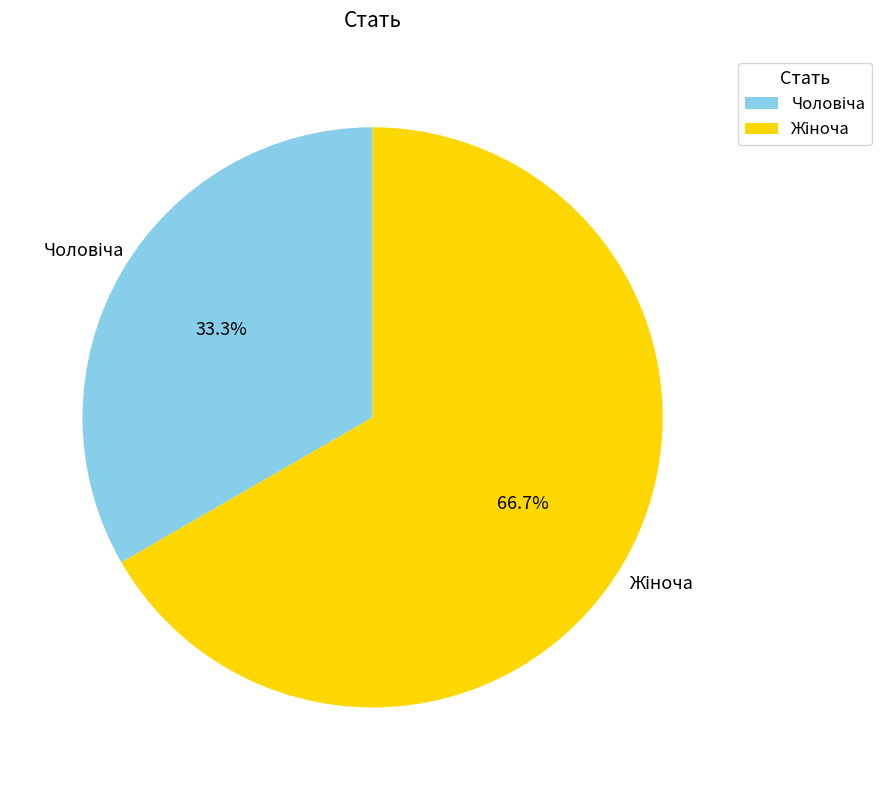

Is there a majority slice in this chart?

Yes